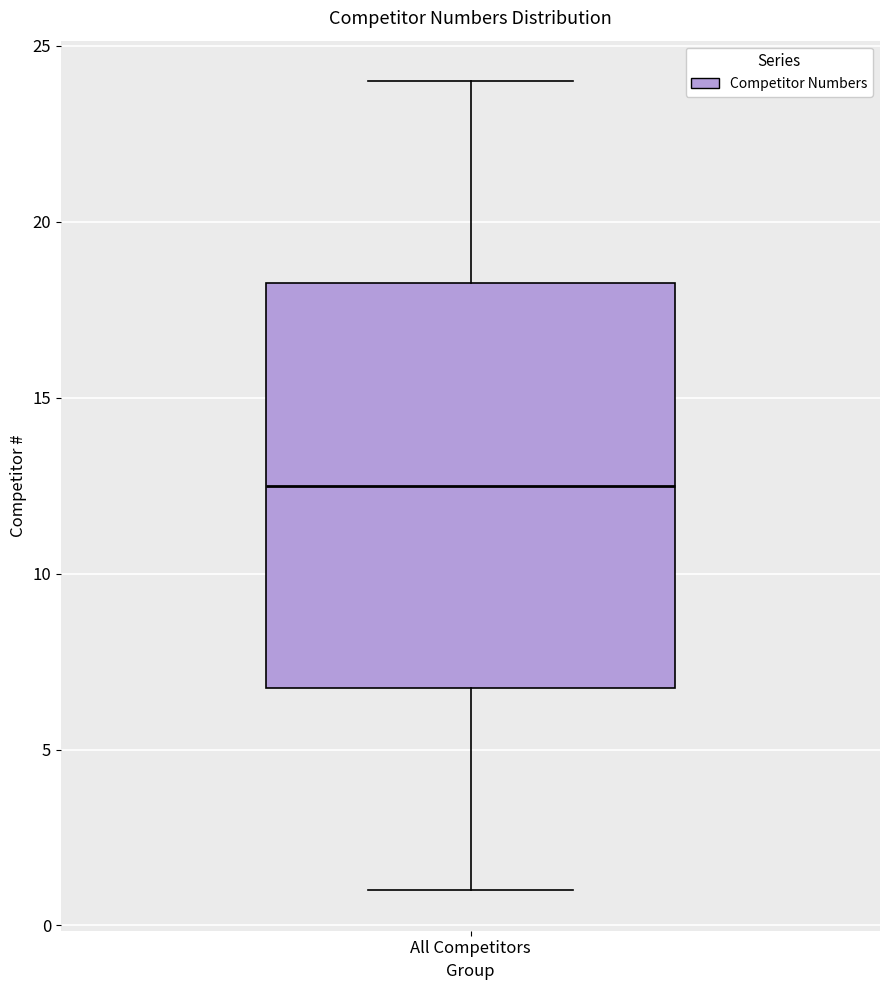

Read this box plot against the y-axis: the position of the median line, the range covered by the box, and the ends of both whiskers. The values are not printed on the chart, so give them approximately, as read against the axis.

median 12.5, box 7.0 to 18.5, whiskers 1.0 to 24.0